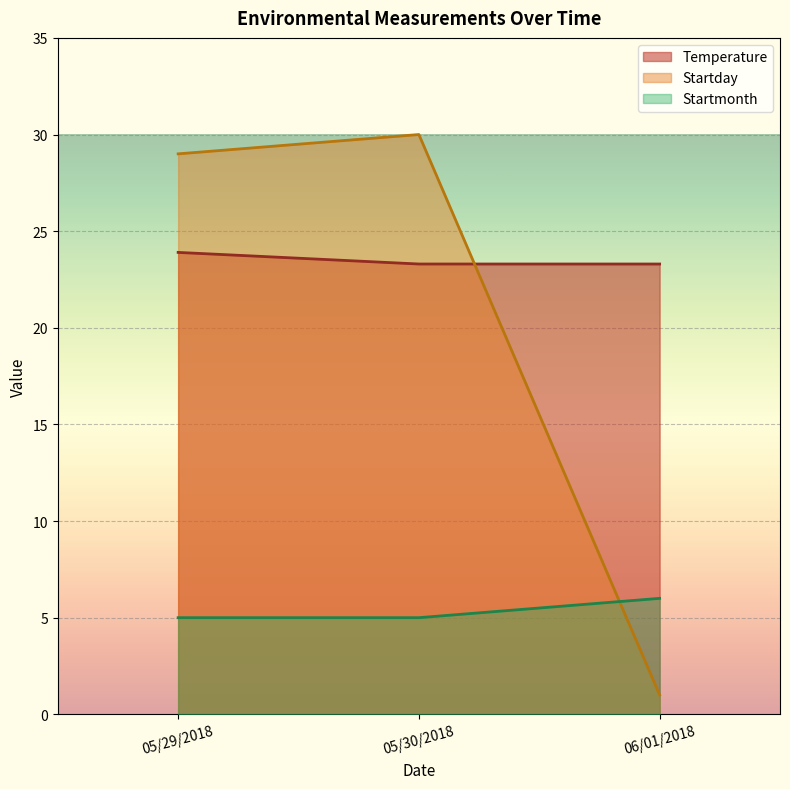

What is the value of the Startday point at the 2nd from the left?

30.0